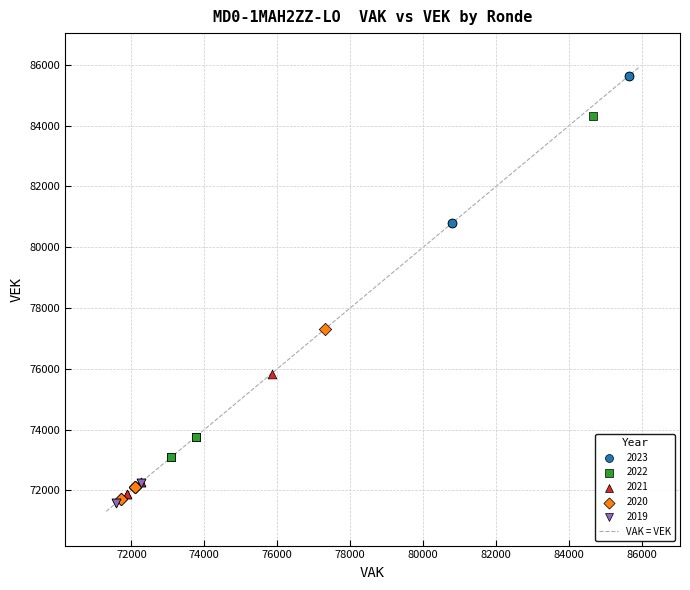

Which series has the widest spread of Y values?

2022